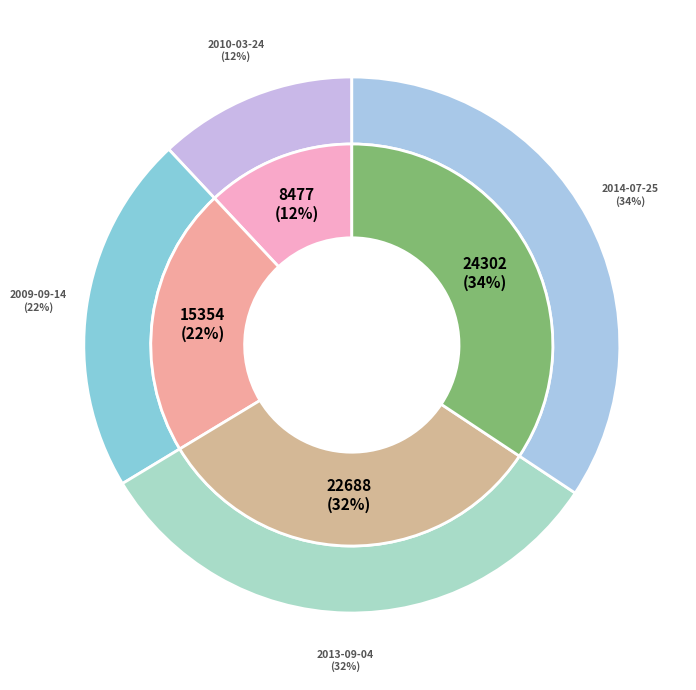

To the nearest percent, what is the combined percentage of 2009-09-14 and 2014-07-25?

56%